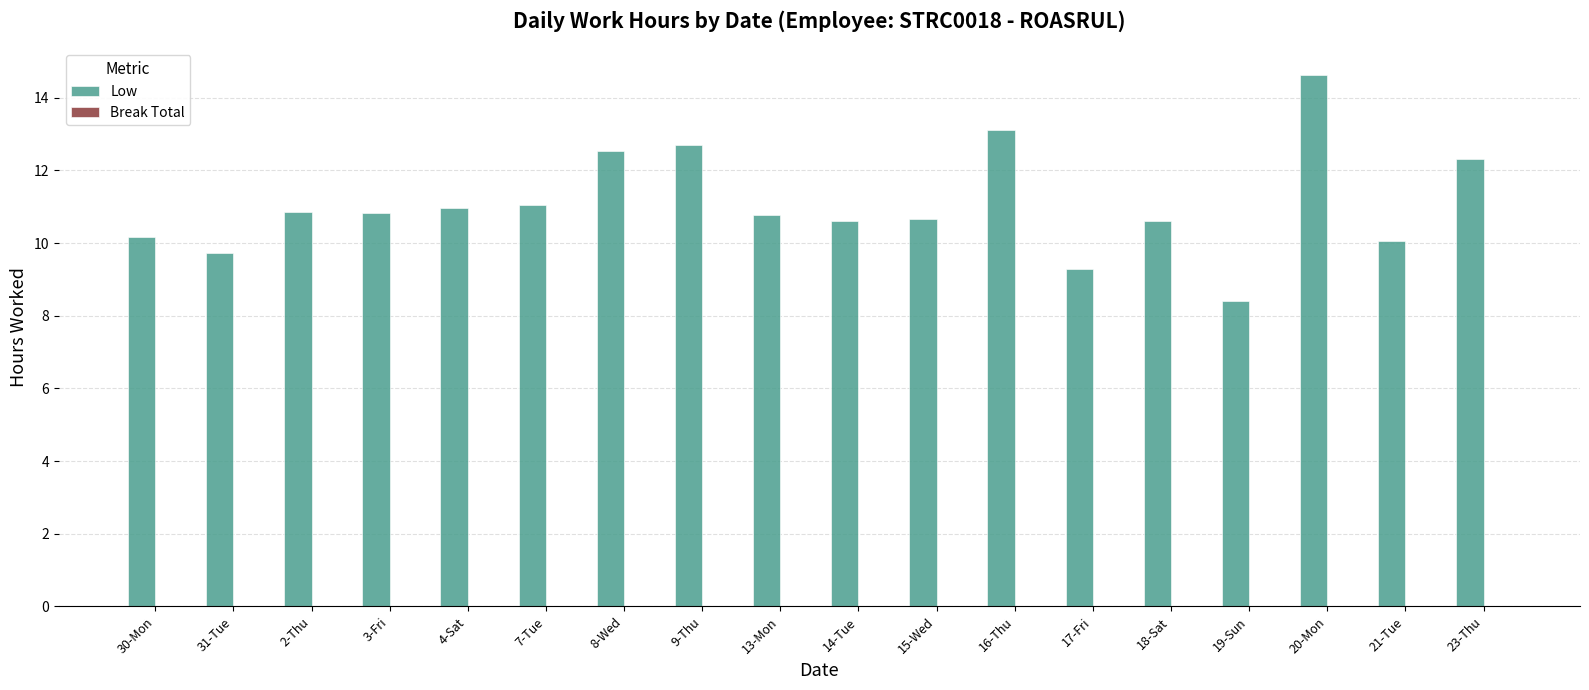

How many series are shown in this chart?

1